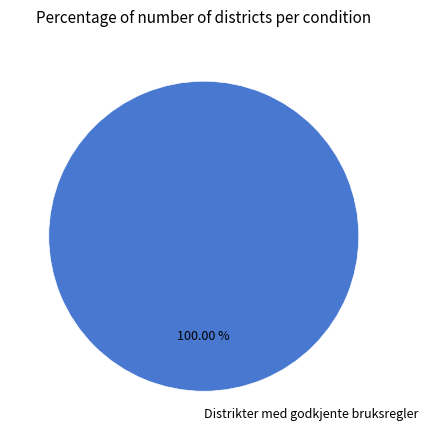

Does Distrikter med godkjente bruksregler represent more than half of the total?

Yes